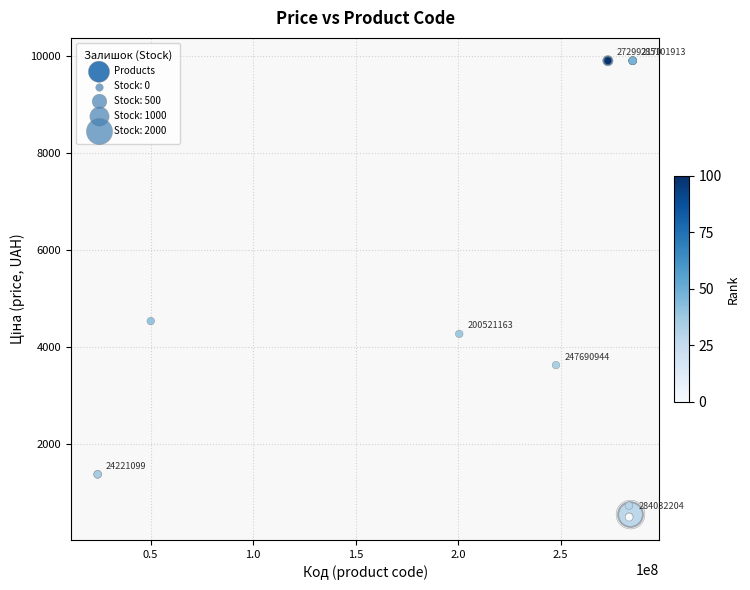

What Y value in the scatter plot is closest to 5195?

4531.4